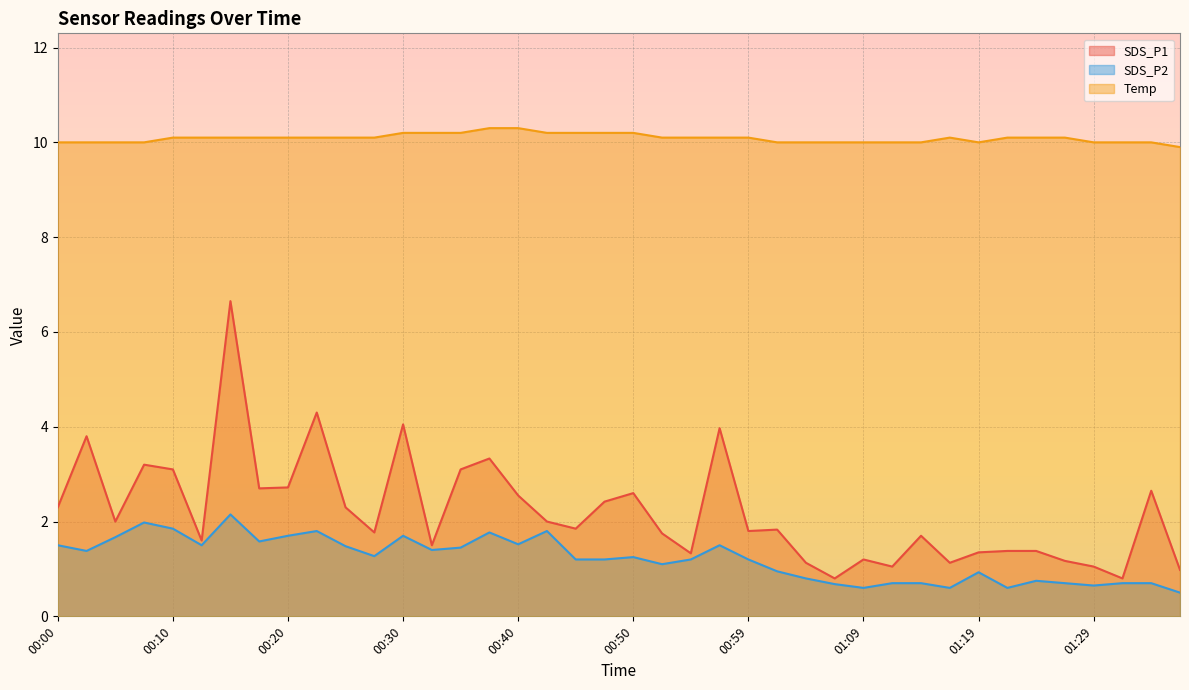

True or false: Temp and SDS_P1 intersect in this chart.

False